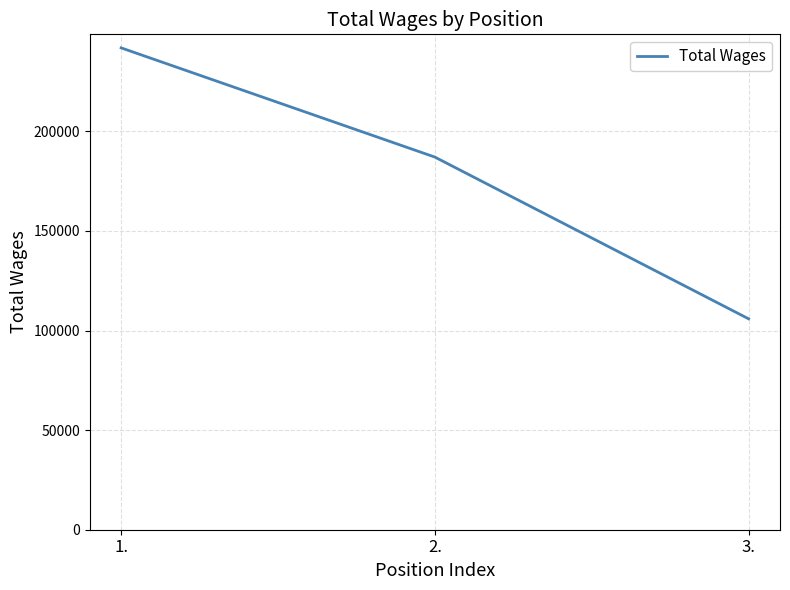

What is the maximum value shown in the chart?

241949